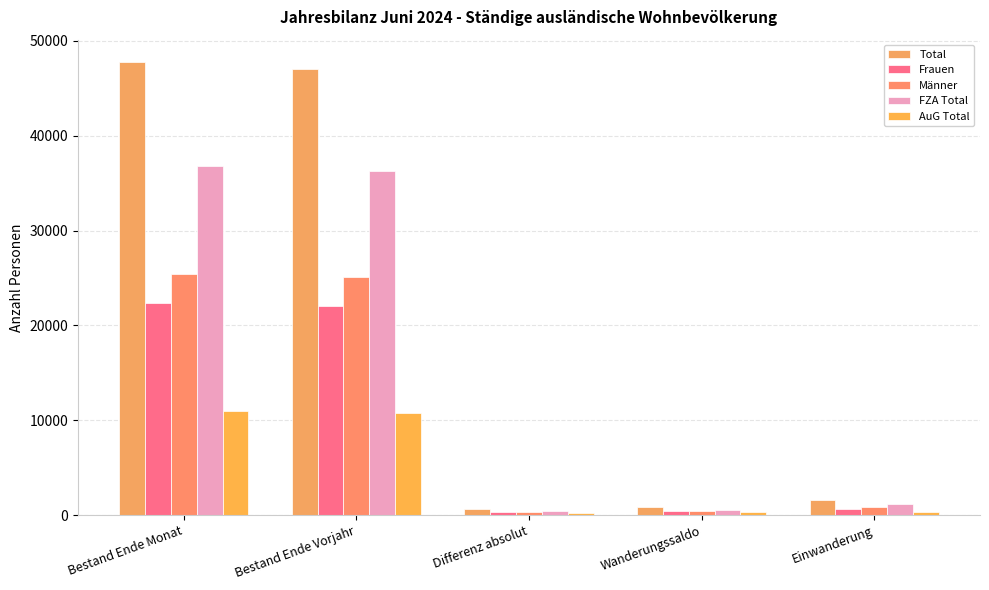

What value does the Frauen series have at Bestand Ende Vorjahr, to the nearest 50?

22000